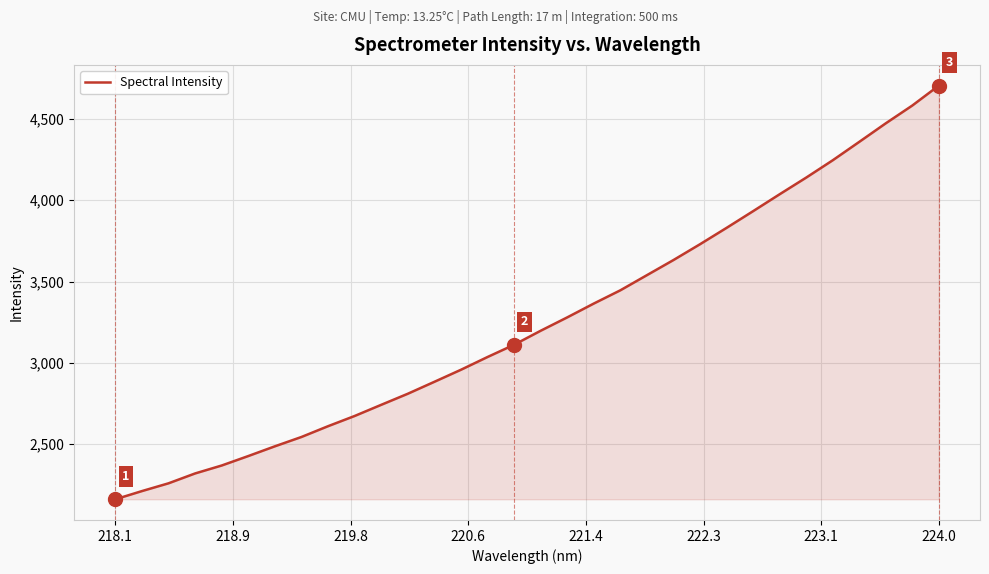

What is the average value?

3252.9